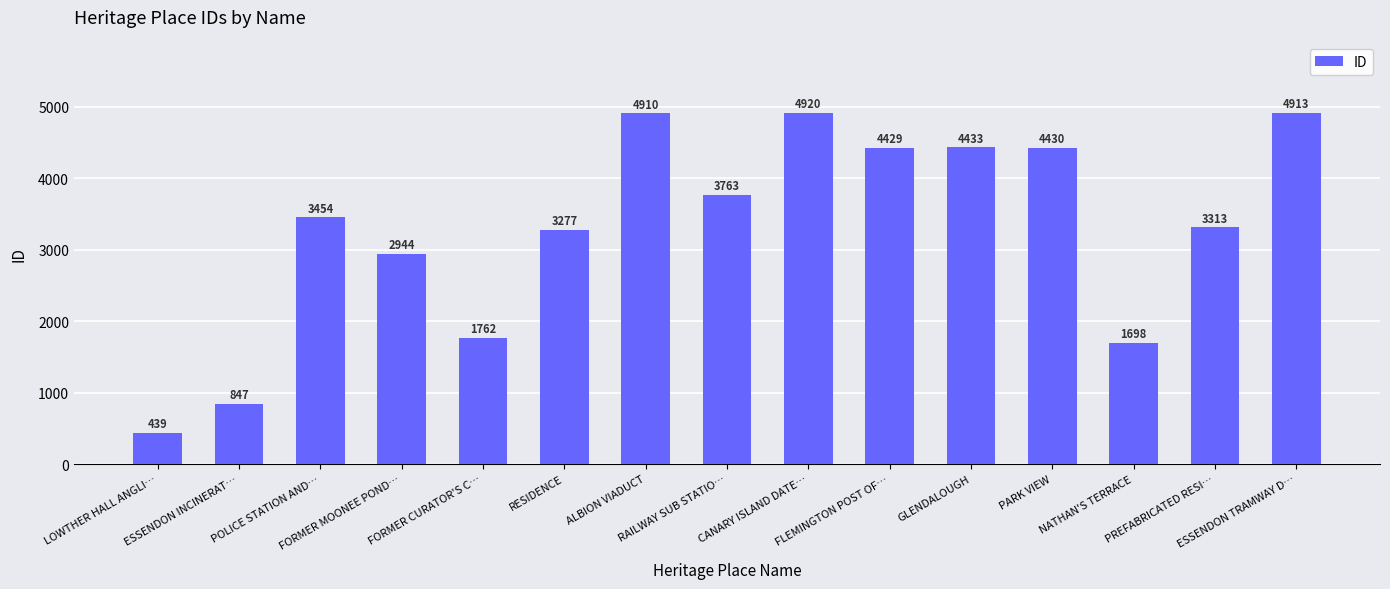

What is the greatest value displayed?

4920